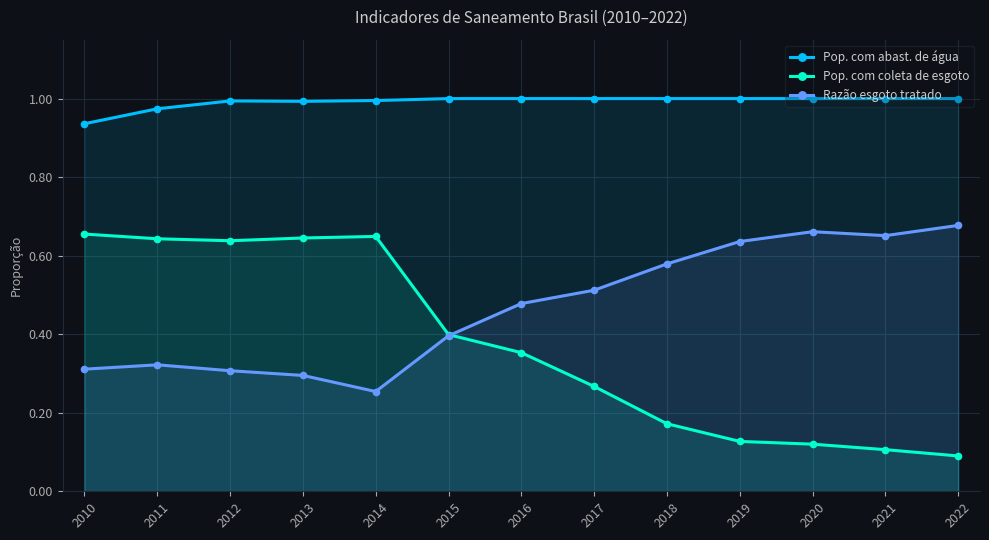

Which series has the largest total across all categories?

Pop. com abast. de água